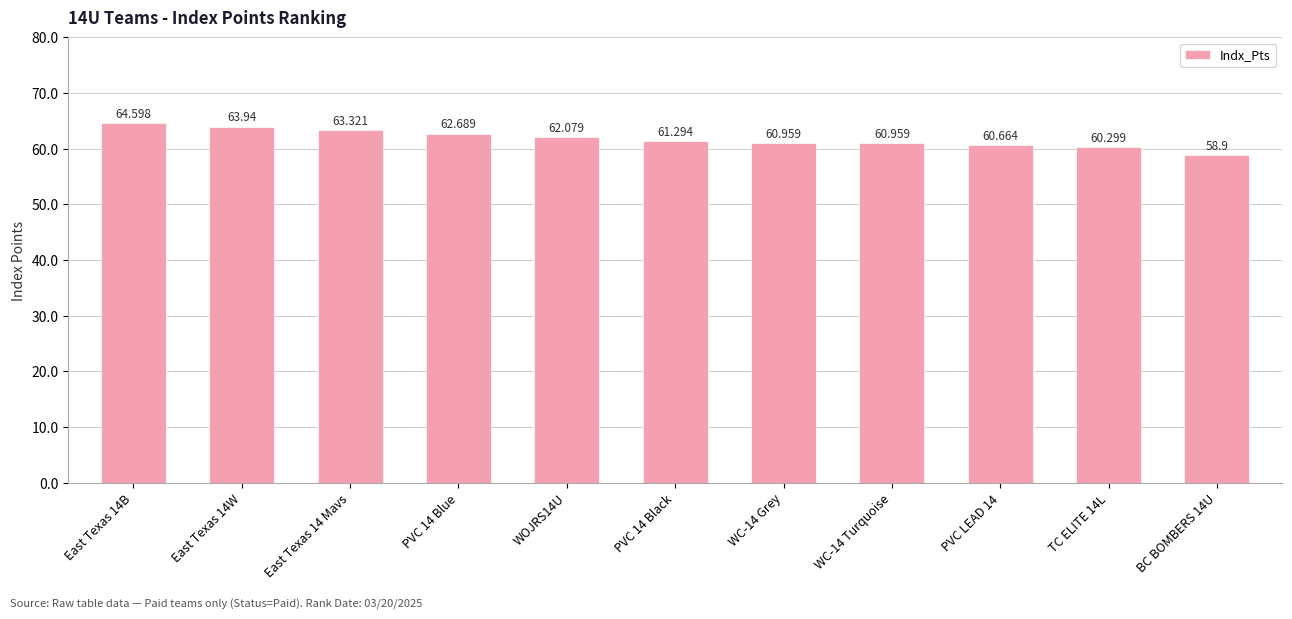

What is the difference between the maximum and second lowest values?

4.3